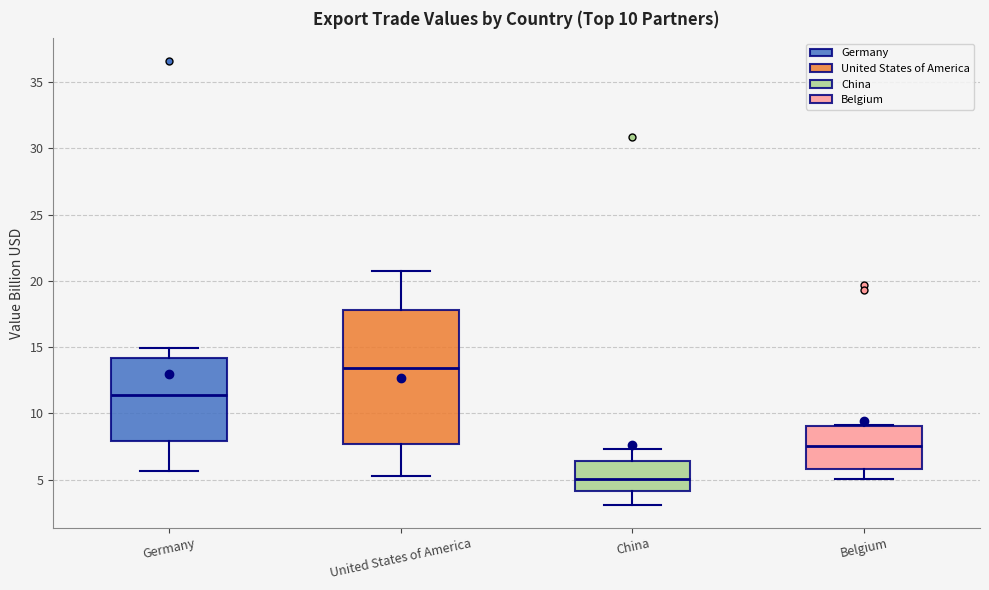

Which box has the lowest median line?

China